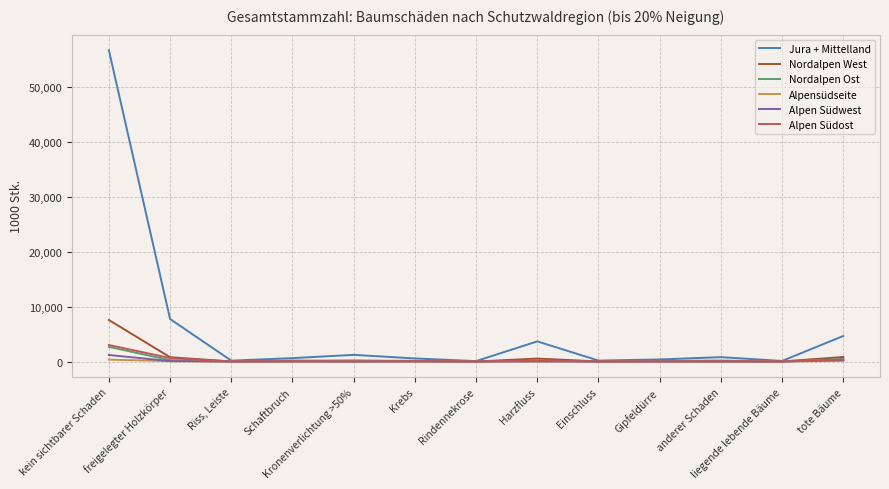

Which series has the largest total across all categories?

Jura + Mittelland